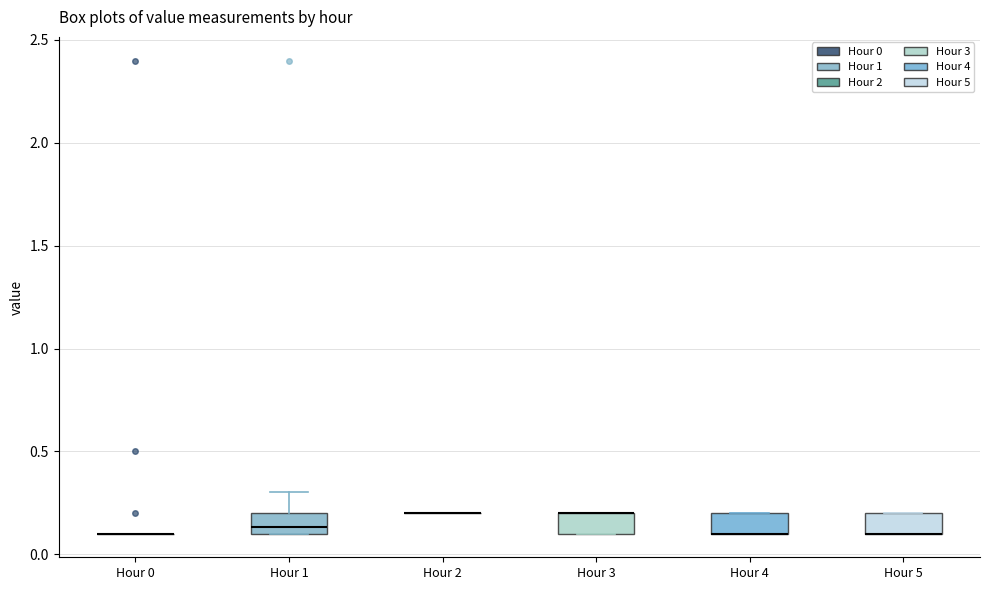

Reading left to right, read every box against the y-axis: the position of its median line, the range the box covers, and the ends of its whiskers. The values are not printed on the chart, so give them approximately, as read against the axis.

Hour 0: box collapsed to a line at 0.10, whiskers 0.10 to 0.10
Hour 1: median 0.15, box 0.10 to 0.20, whiskers 0.10 to 0.30
Hour 2: box collapsed to a line at 0.20, whiskers 0.20 to 0.20
Hour 3: median 0.20 (drawn on the box's upper edge), box 0.10 to 0.20, whiskers 0.10 to 0.20
Hour 4: median 0.10 (drawn on the box's lower edge), box 0.10 to 0.20, whiskers 0.10 to 0.20
Hour 5: median 0.10 (drawn on the box's lower edge), box 0.10 to 0.20, whiskers 0.10 to 0.20